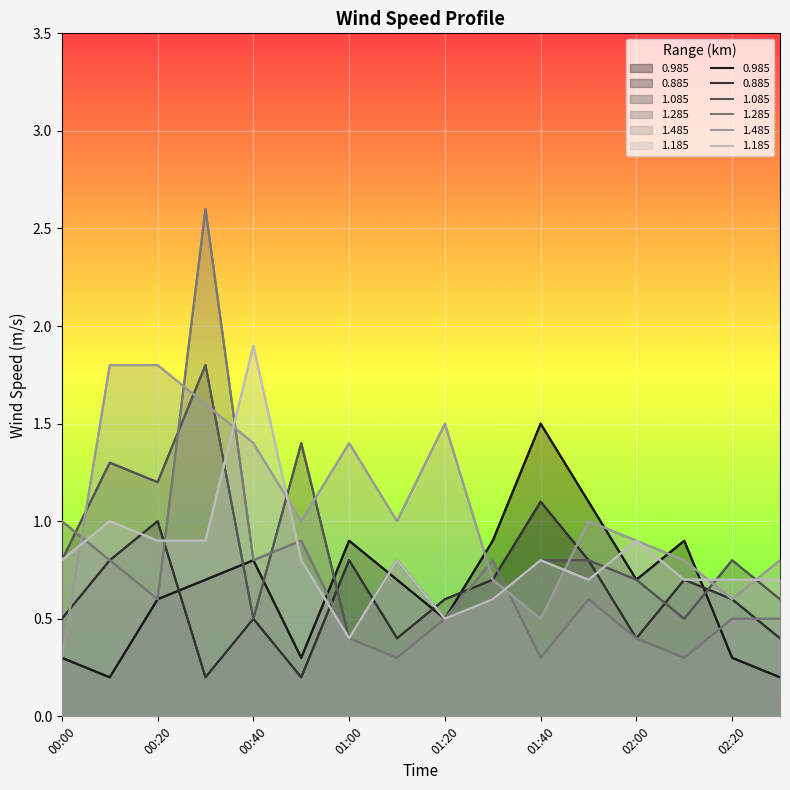

True or false: 1.485 and 0.985 intersect in this chart.

True